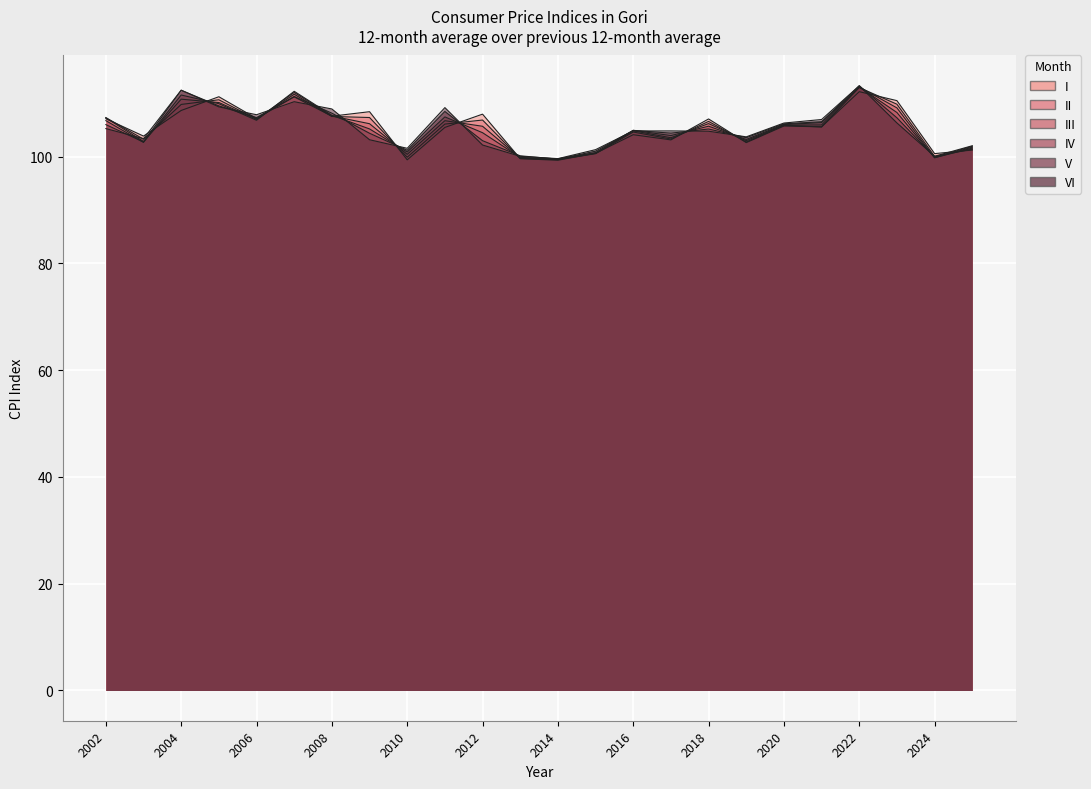

What is the greatest value displayed?

113.3